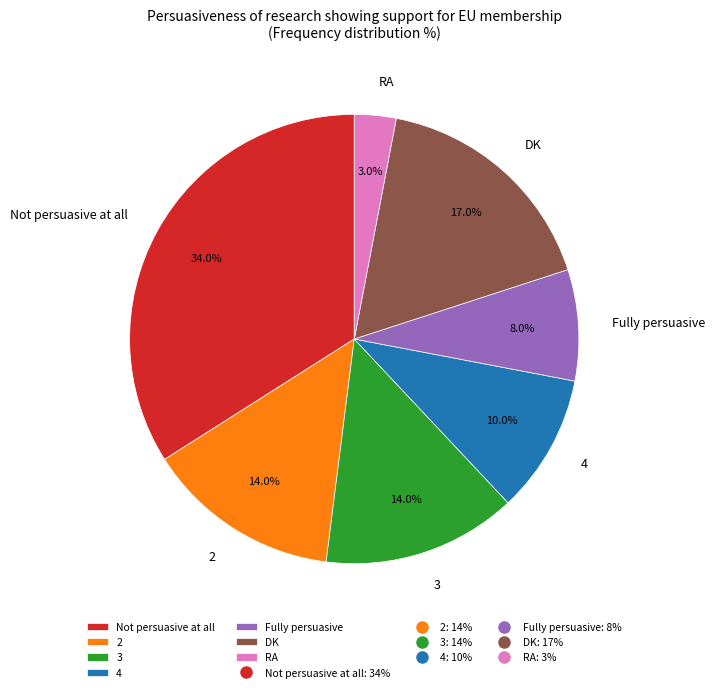

Do 2 and 4 together represent more than half of the pie?

No